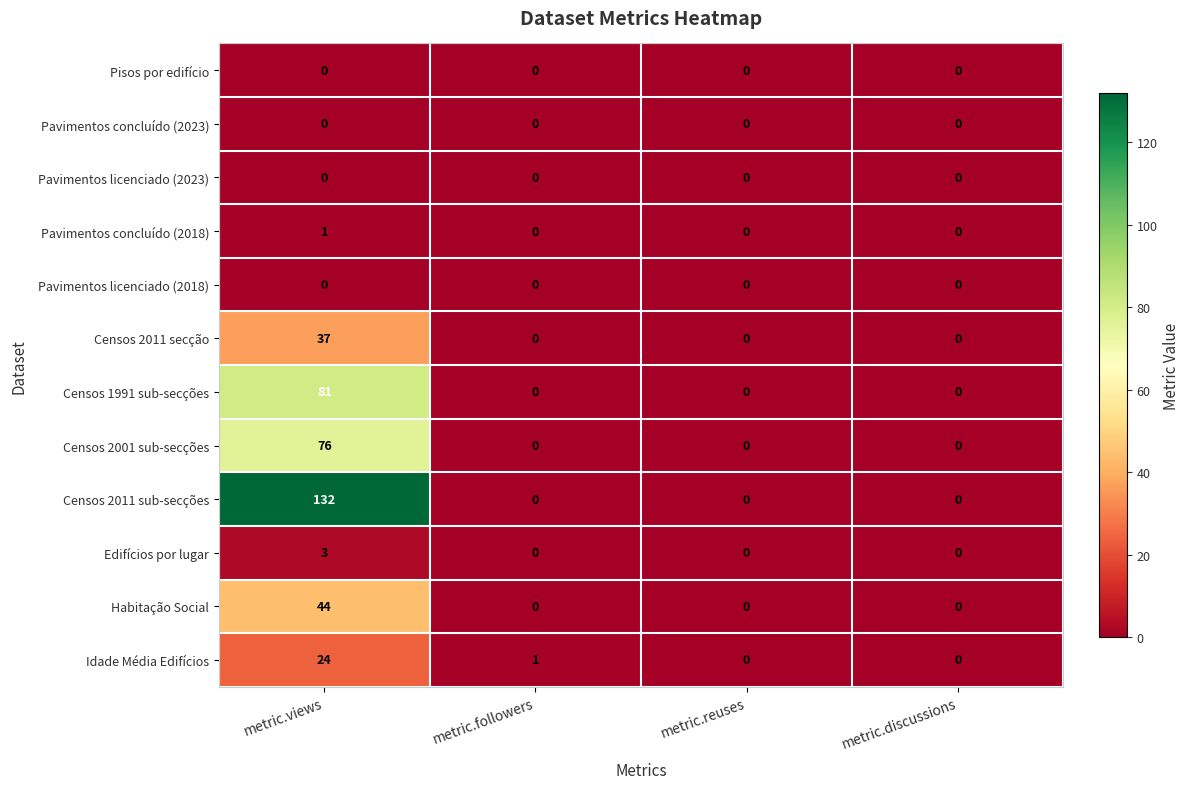

Count the number of data series in this chart.

12